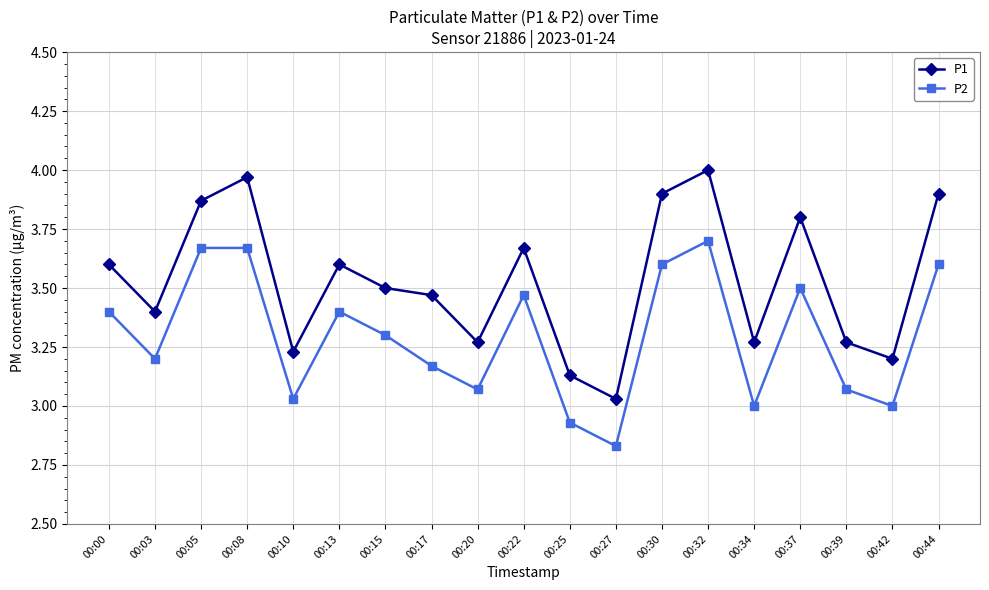

At how many categories does at least one series exceed 3?

19